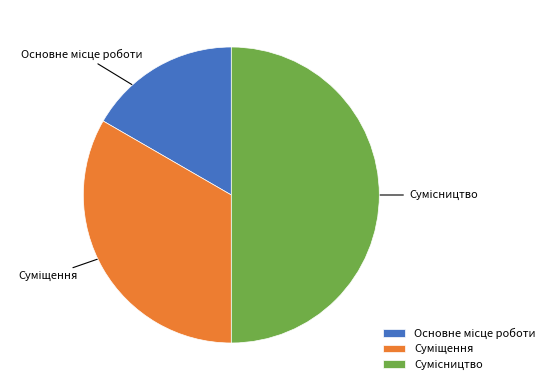

What is the change in value from Основне місце роботи to Сумісництво?

+2